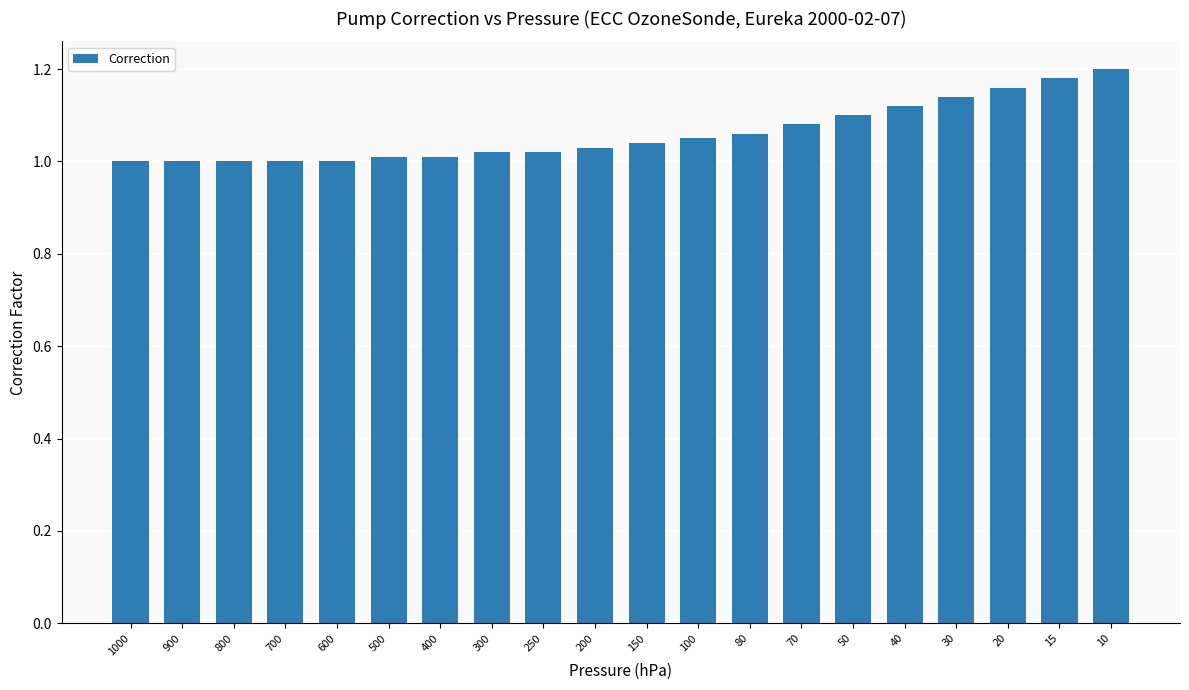

Which has a higher value, 40 or 150?

40